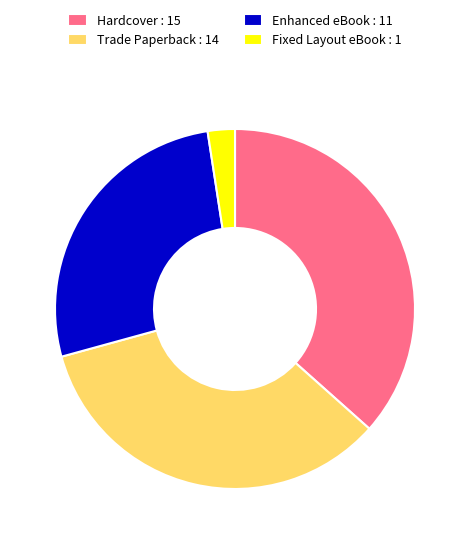

The Fixed Layout eBook : 1 slice represents 2% of the pie. True or false?

True